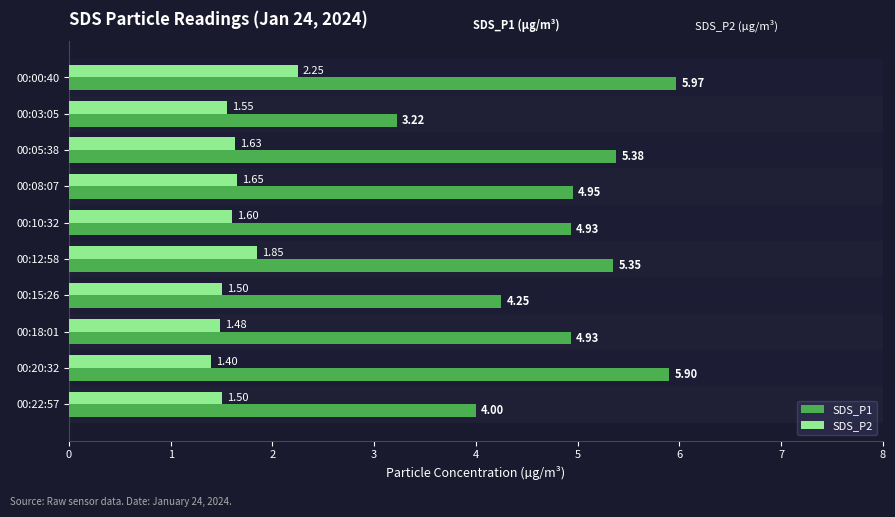

Are the bars grouped side by side (vs. stacked)?

Yes